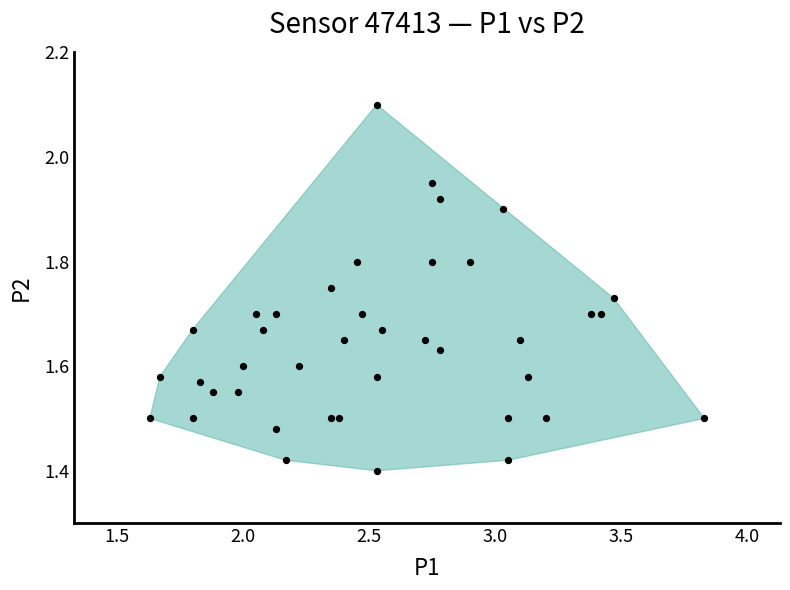

What is the range of X values (max minus min)?

2.2